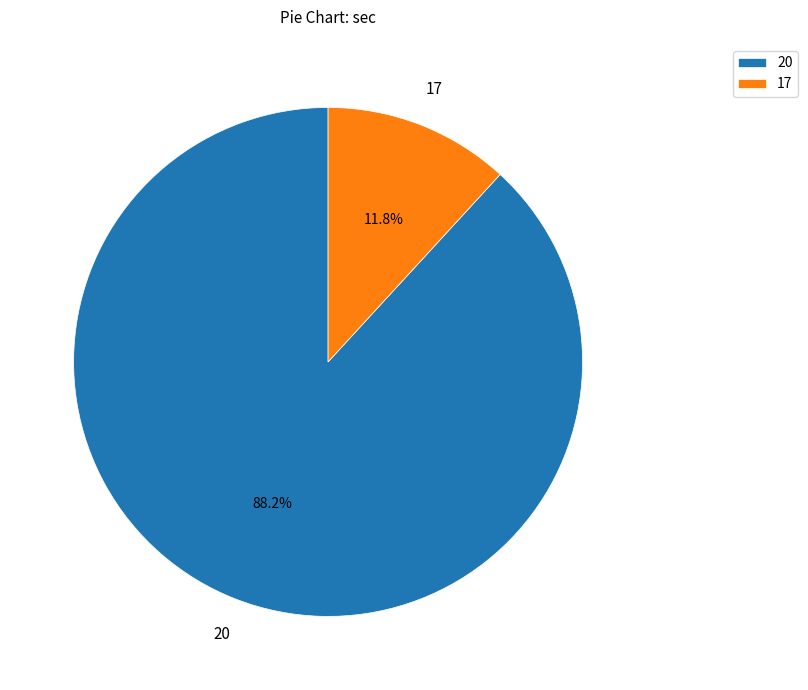

To the nearest percent, what percentage of the pie is 17?

12%